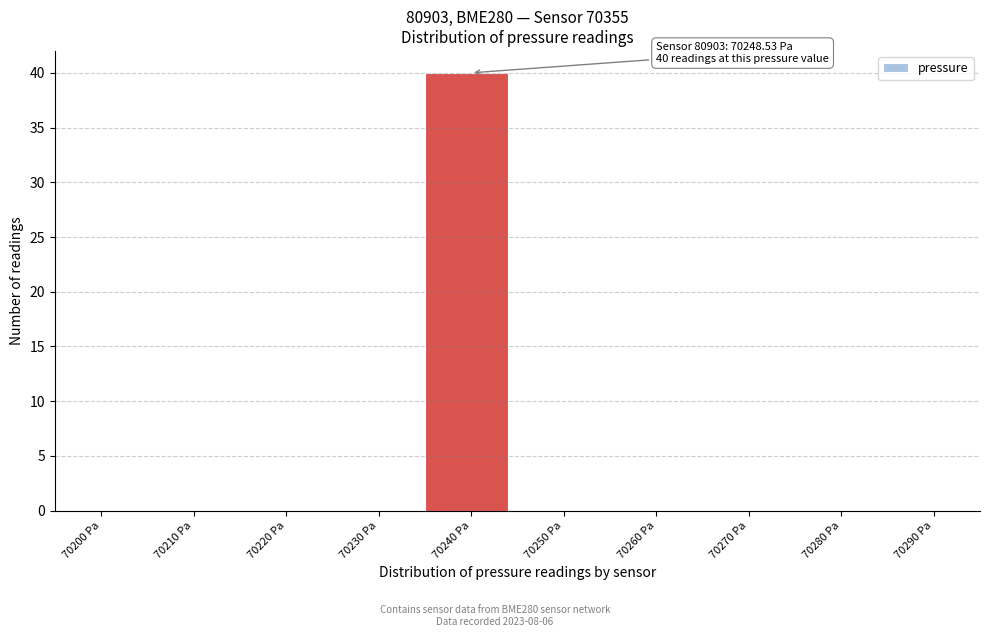

Reading left to right, transcribe all the data shown in this chart.

70200 Pa=0	70210 Pa=0	70220 Pa=0	70230 Pa=0	70240 Pa=40	70250 Pa=0	70260 Pa=0	70270 Pa=0	70280 Pa=0	70290 Pa=0